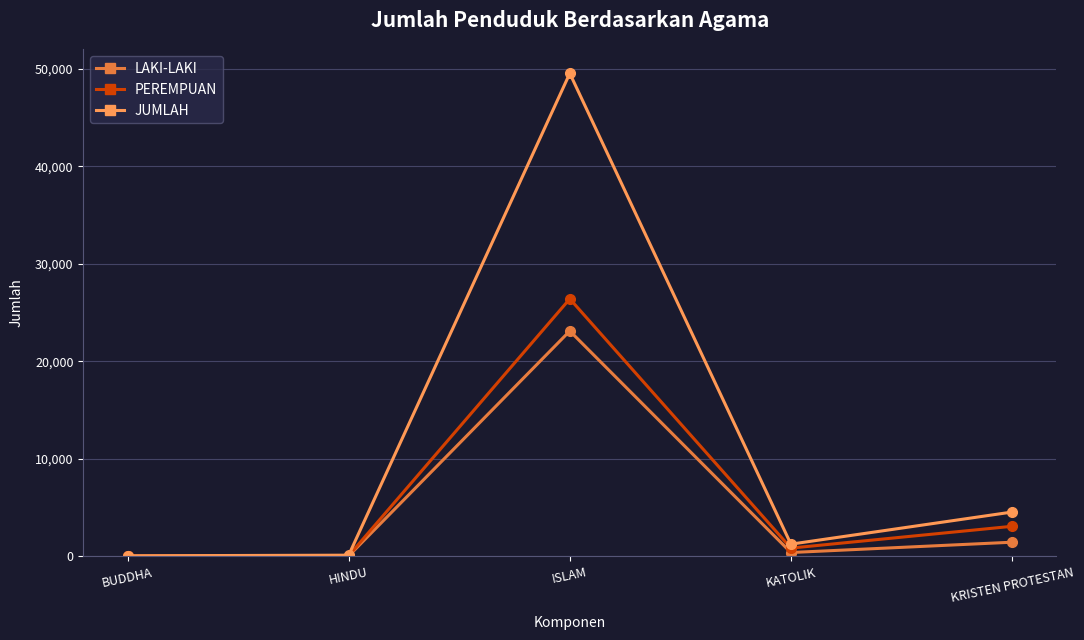

Between HINDU and KRISTEN PROTESTAN, which series saw the biggest shift?

JUMLAH